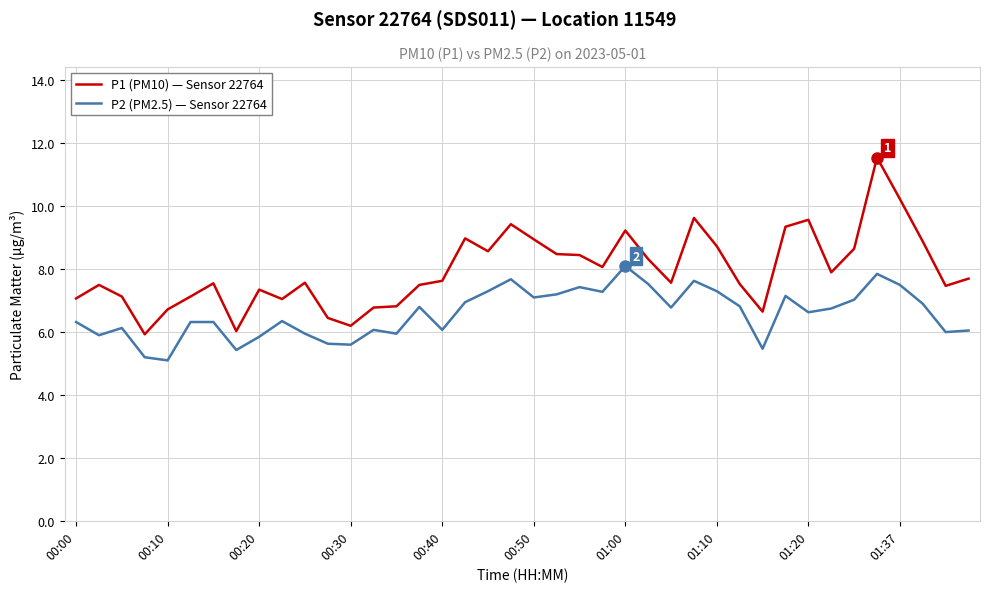

List the series in order of their overall mean, lowest first.

P2 (PM2.5) — Sensor 22764, P1 (PM10) — Sensor 22764